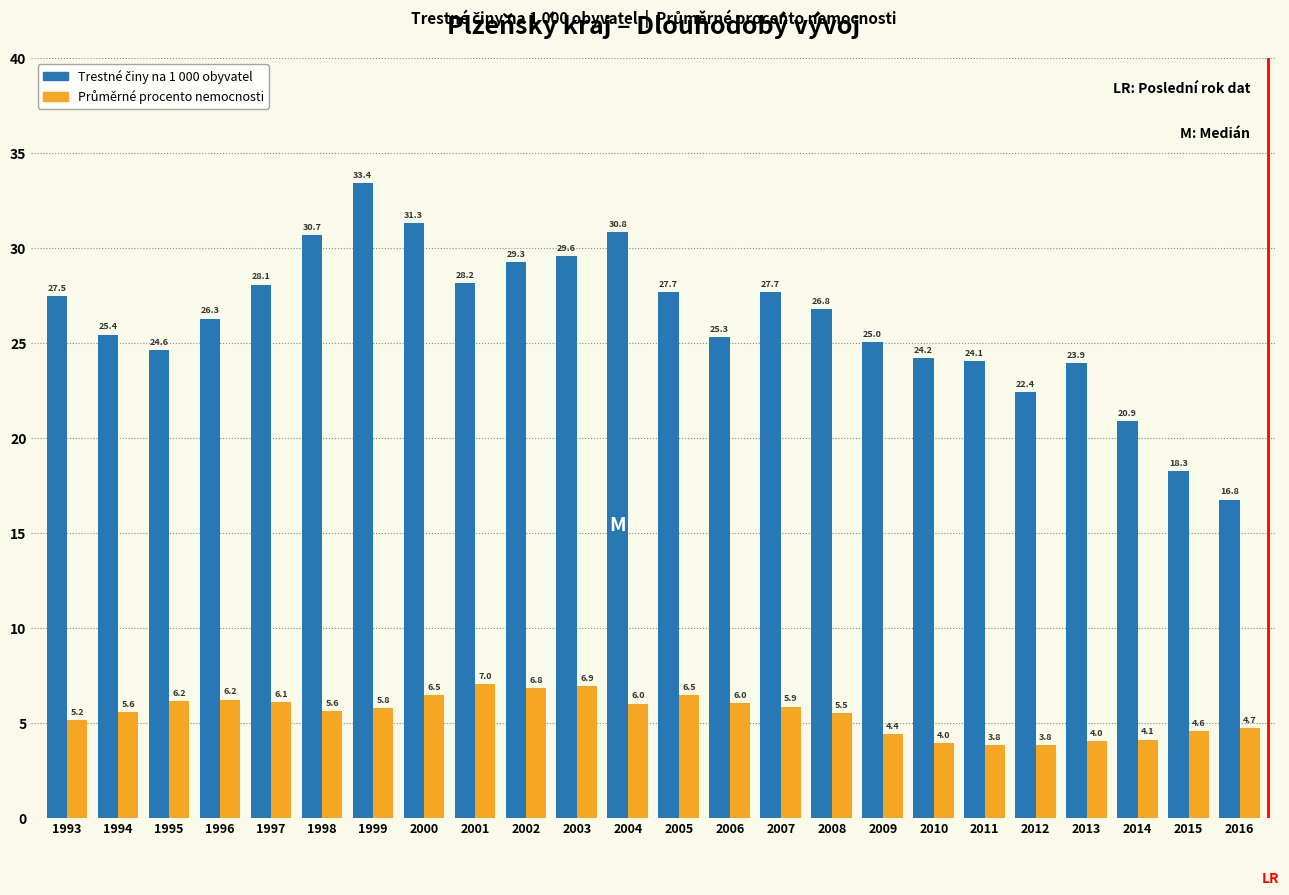

At how many categories does at least one series exceed 15?

24